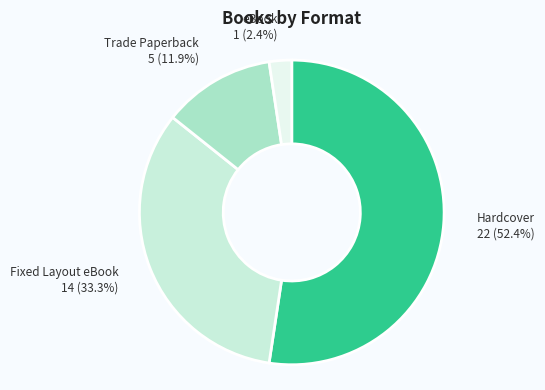

What percentage do Trade Paperback and eBook together represent?

14.3%